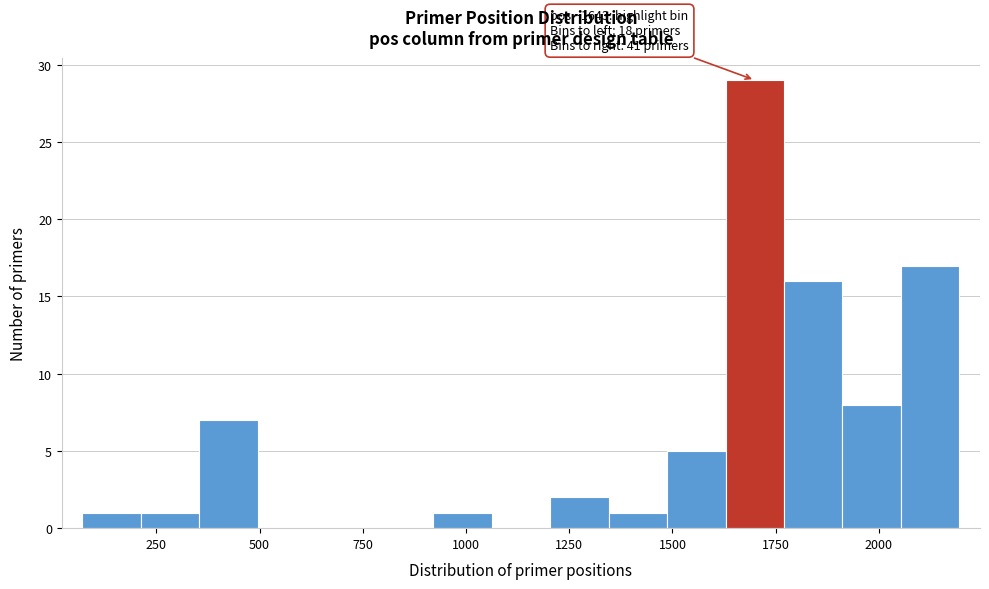

Around what value on the x-axis is the tallest bar? Give the approximate position of its centre, as read against the axis.

1700